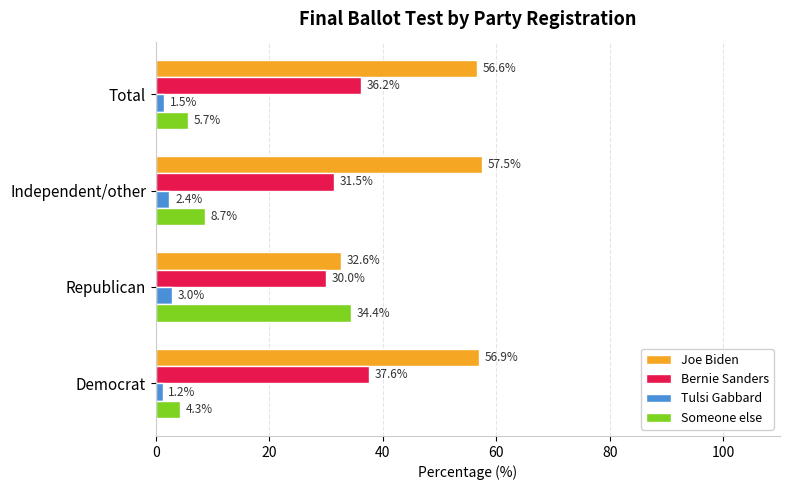

Where is Joe Biden nearest to the value 45?

Total